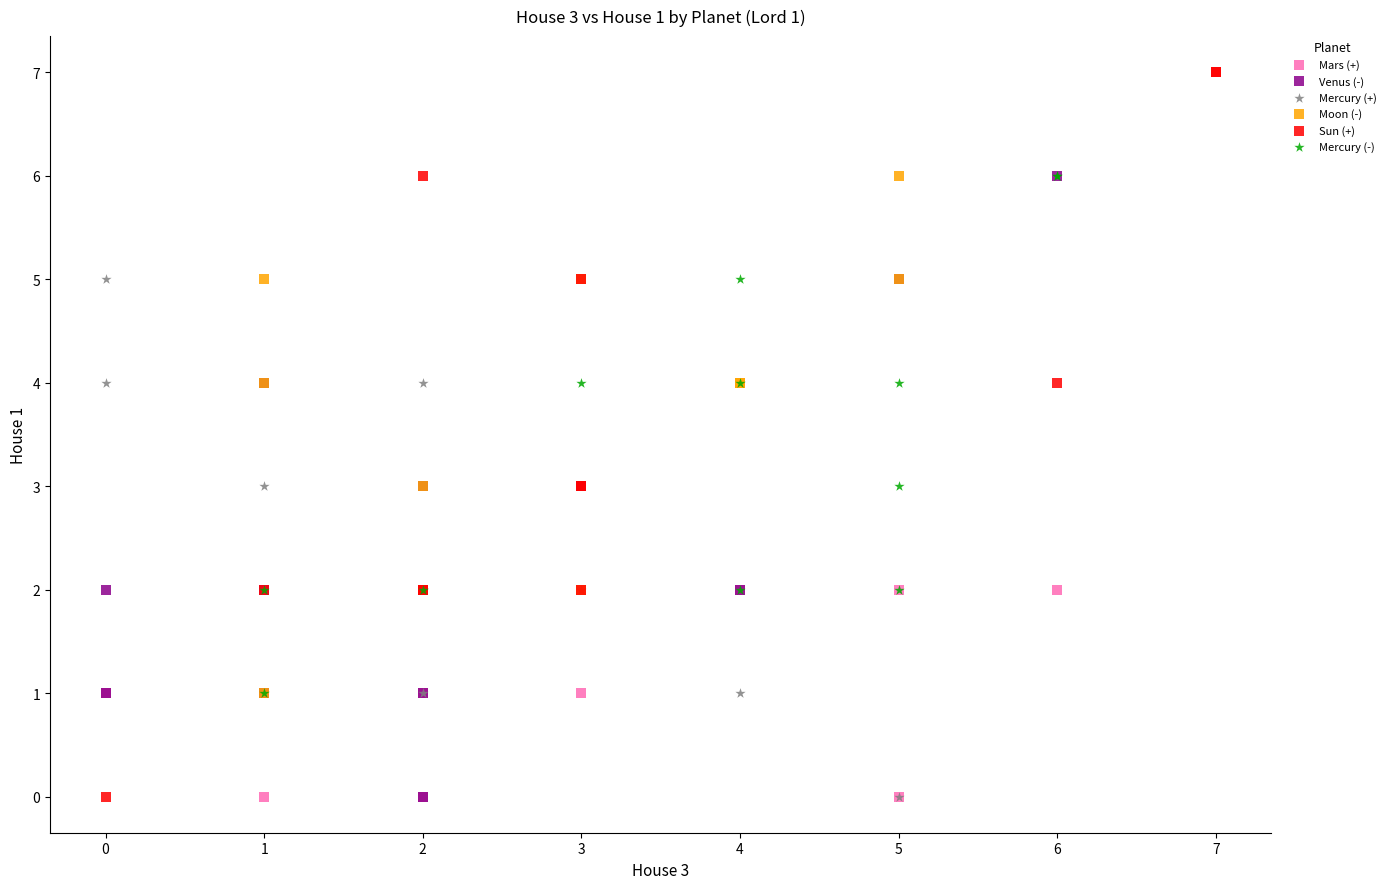

Which series has the largest Y range (max minus min)?

Sun (+)